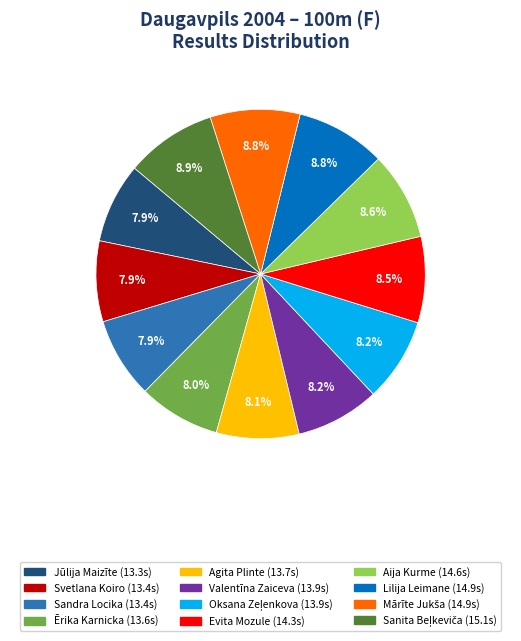

How many slices are in this pie chart?

12